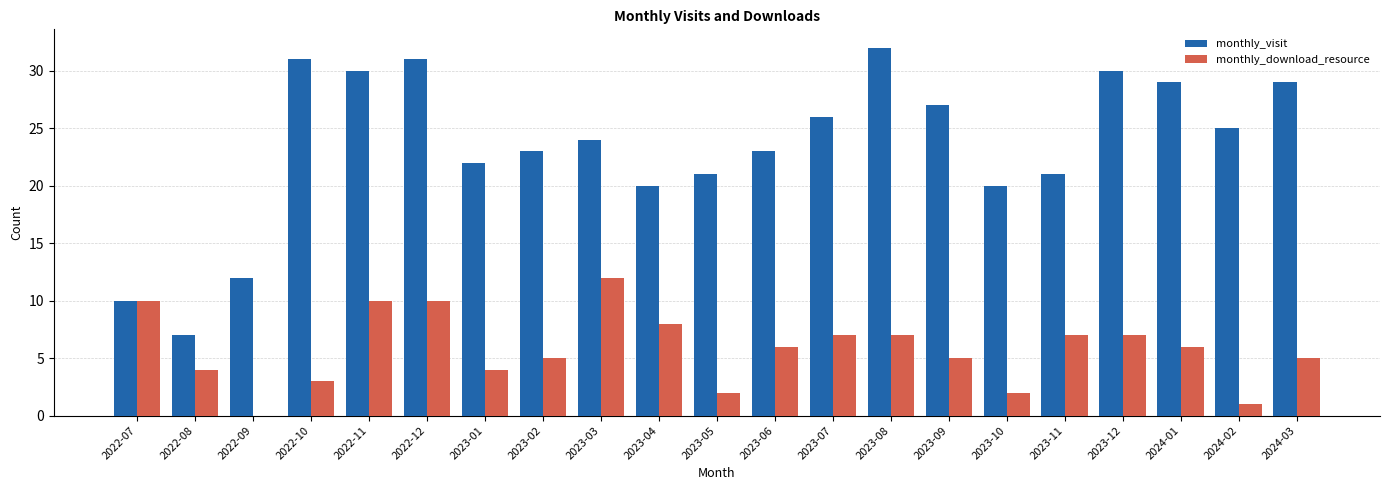

Which category has the highest value in the monthly_download_resource series?

2023-03